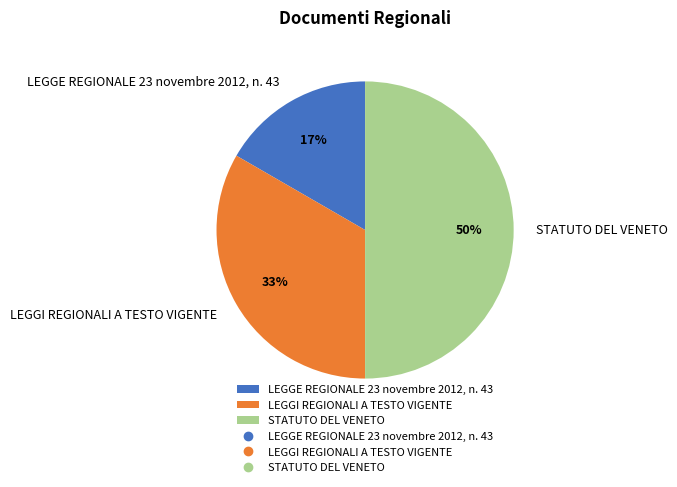

Do LEGGI REGIONALI A TESTO VIGENTE and STATUTO DEL VENETO together represent more than half of the pie?

Yes